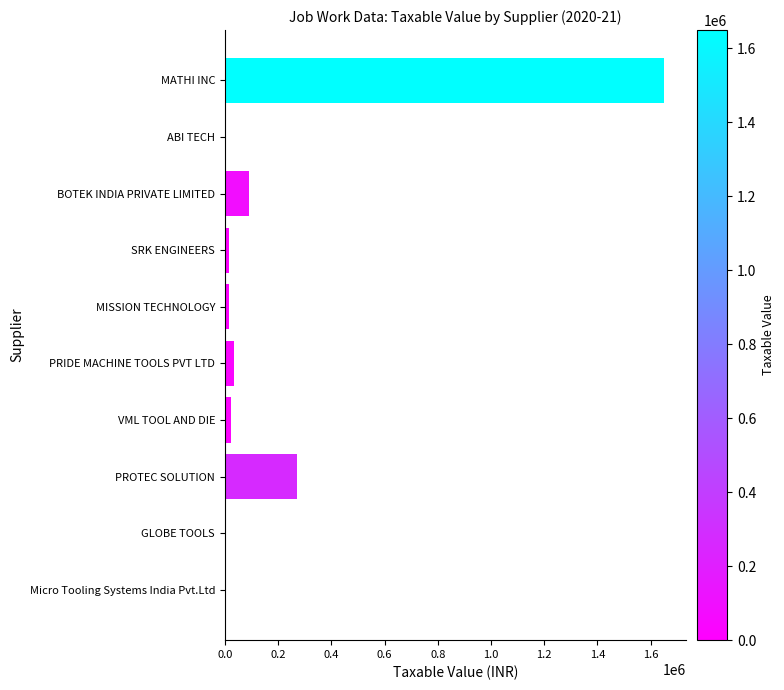

At which label is the value closest to 824420?

PROTEC SOLUTION